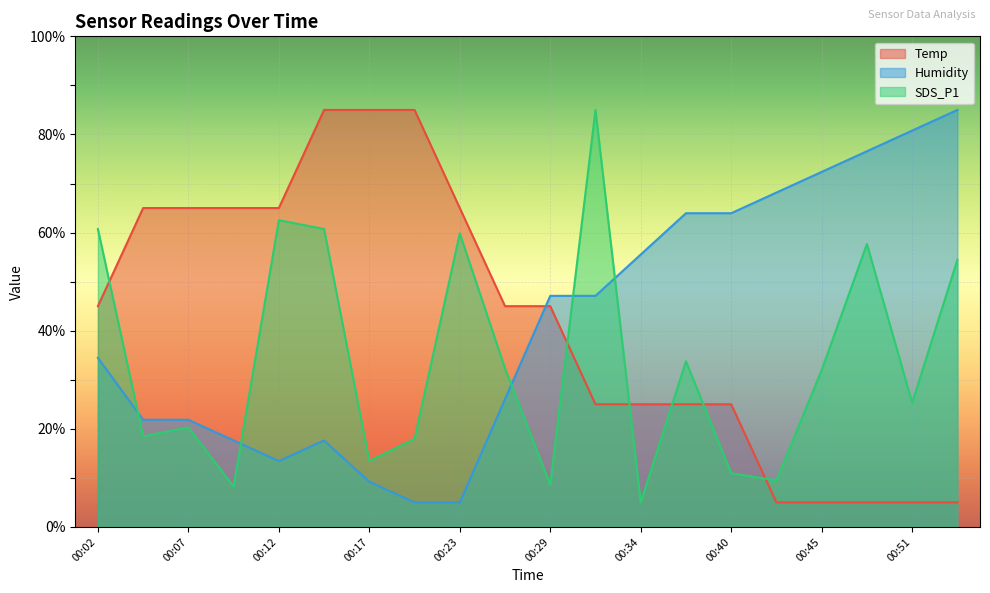

At which category is the sum across all series the highest?

00:15